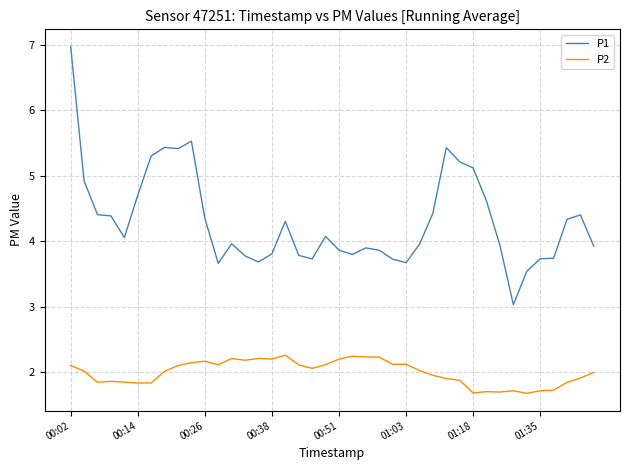

Which series has the largest total across all categories?

P1